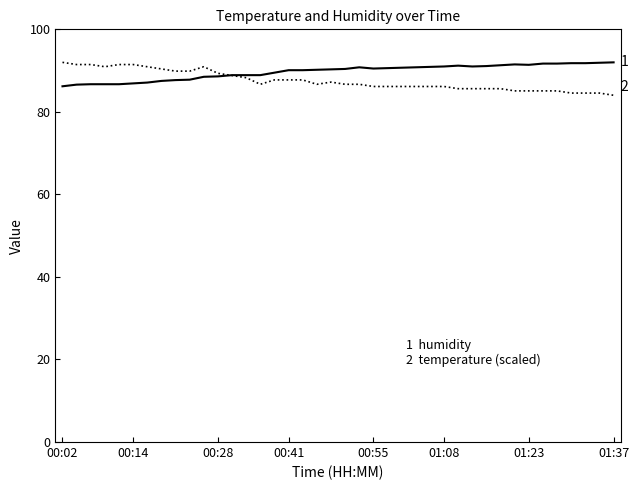

What is the difference between the highest and lowest values at 00:41?

2.4